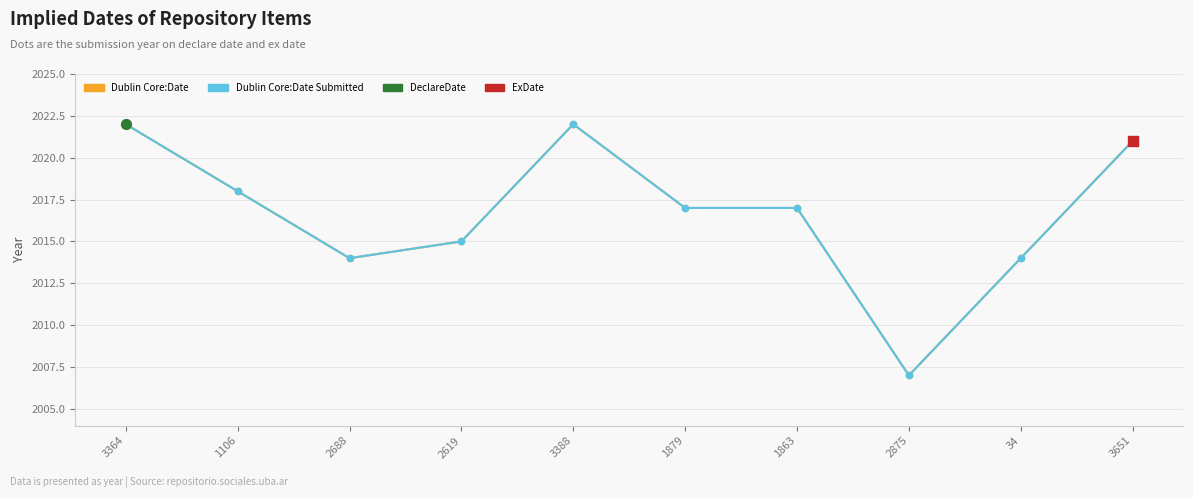

Does the chart have visible grid lines?

Yes